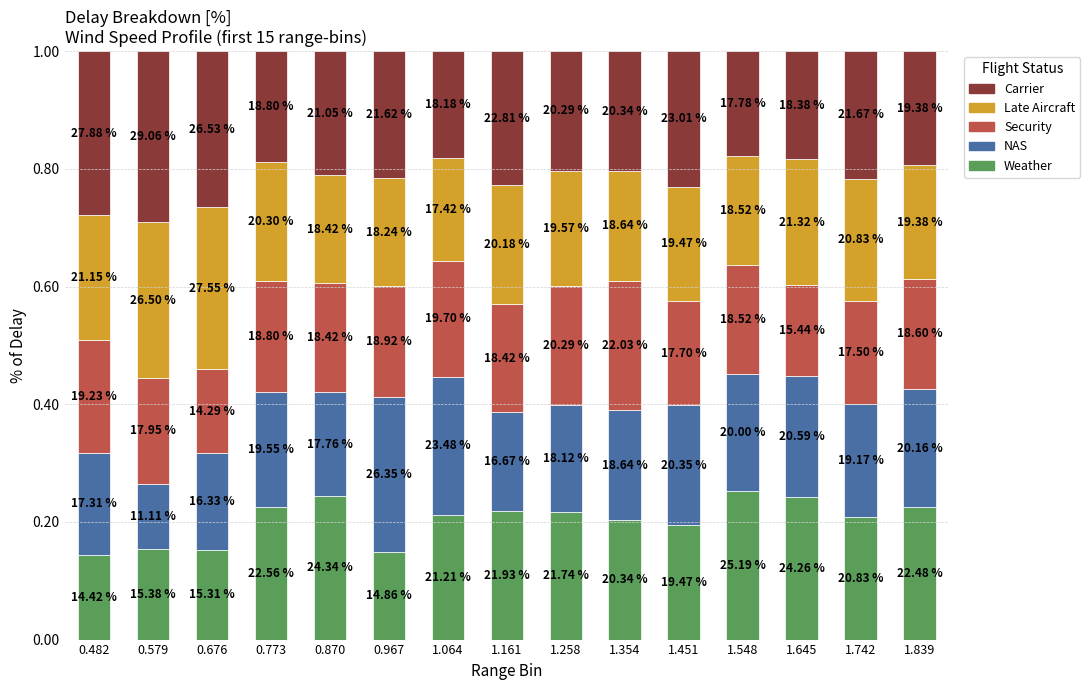

The NAS series shows 0.1 at 0.676. True or false?

False